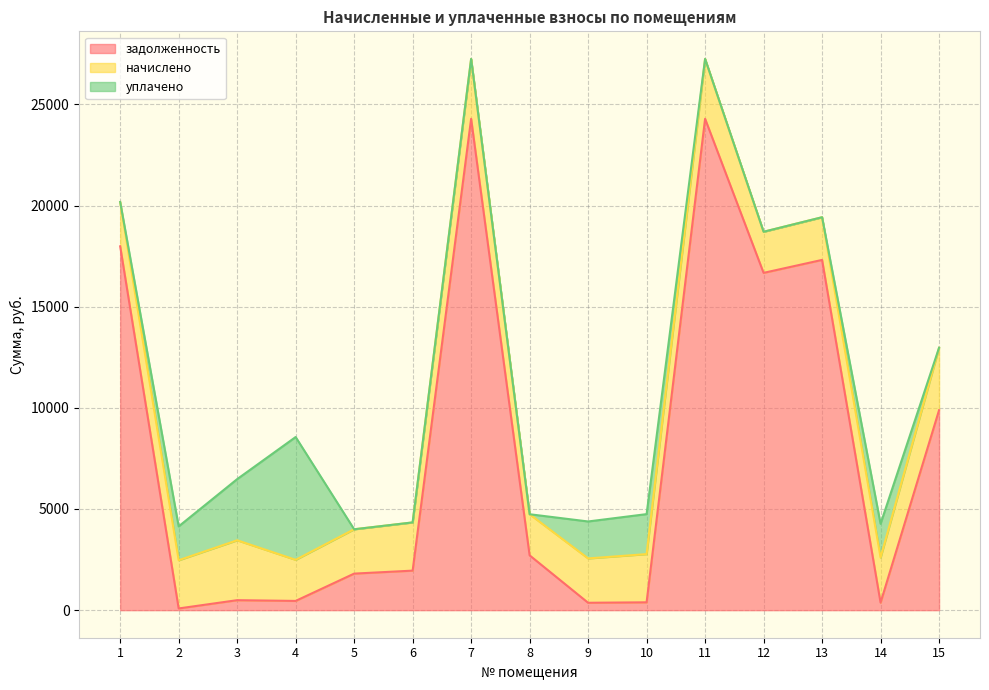

What is the difference between the second highest and minimum values in the начислено series?

928.2